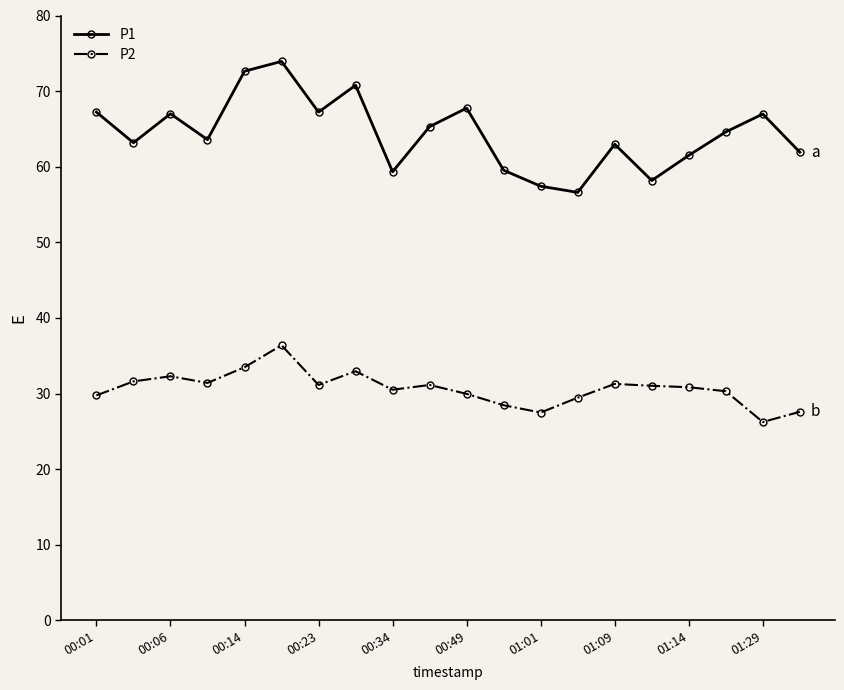

Which series has the widest spread of values?

P1